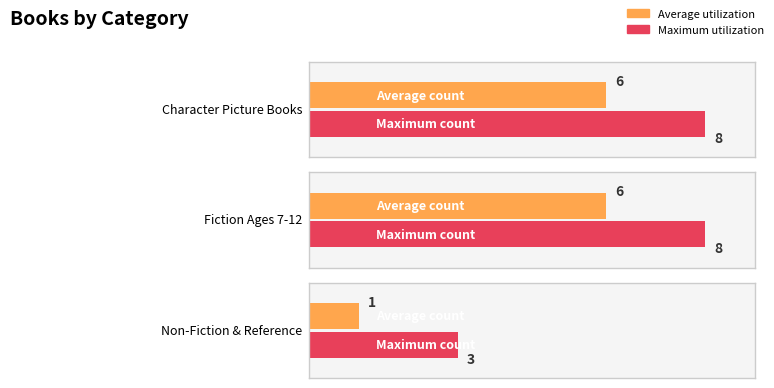

What is the value of the 7th bar from the left?

3